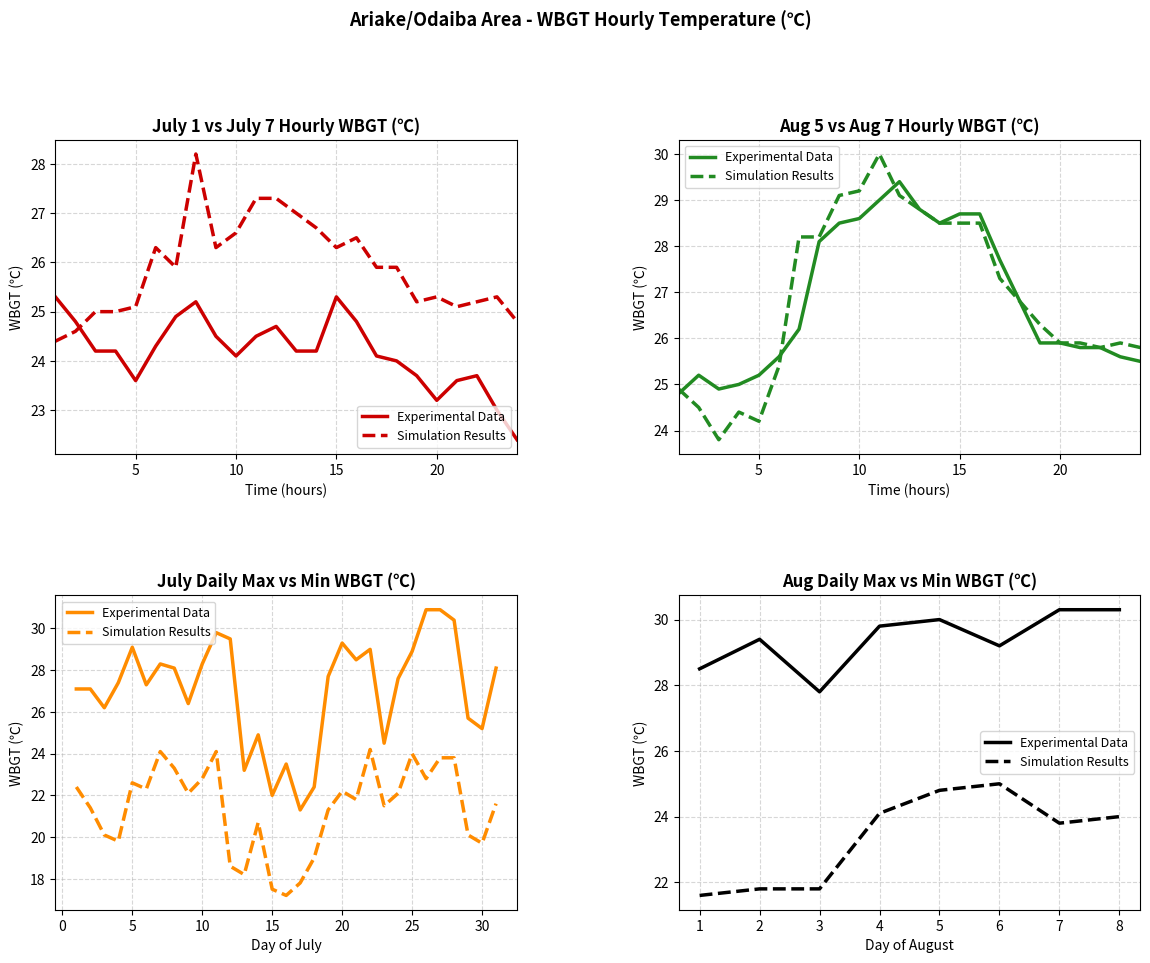

Where is Experimental Data nearest to the value 29?

6